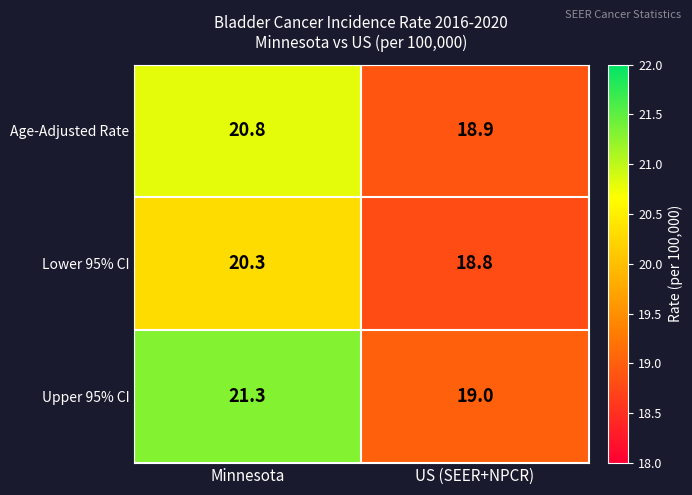

The Age-Adjusted Rate series shows 20.8 at Minnesota. True or false?

True